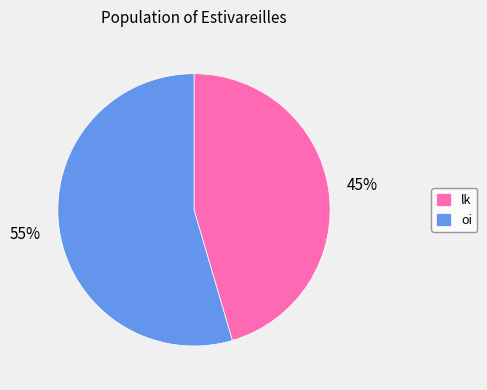

Which category has the smallest portion of the pie?

lk